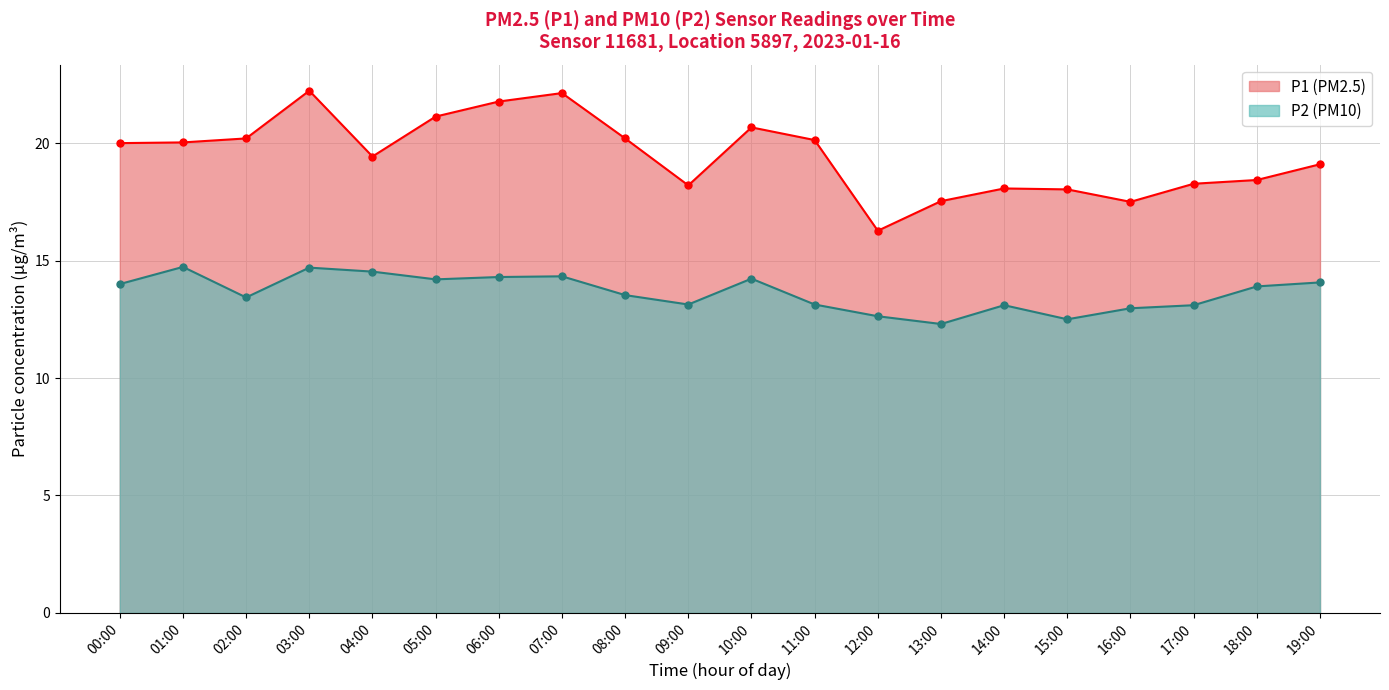

What is the sum of the P1 values at 12:00 and 06:00?

38.0